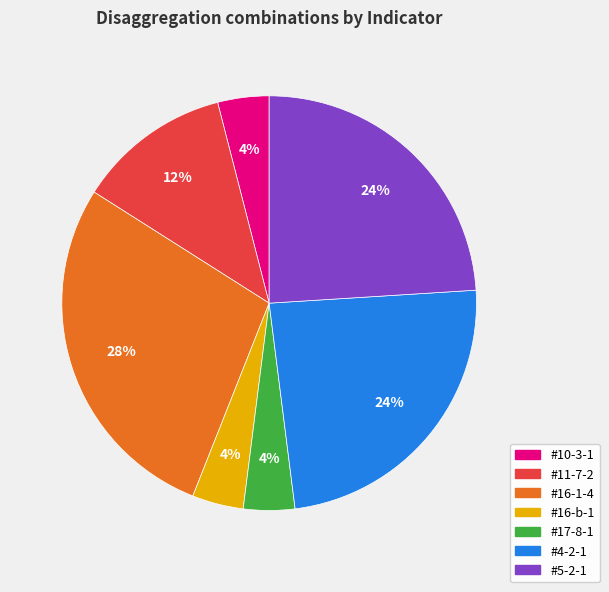

To the nearest percent, what is the difference between the #17-8-1 and #4-2-1 slice percentages?

20%